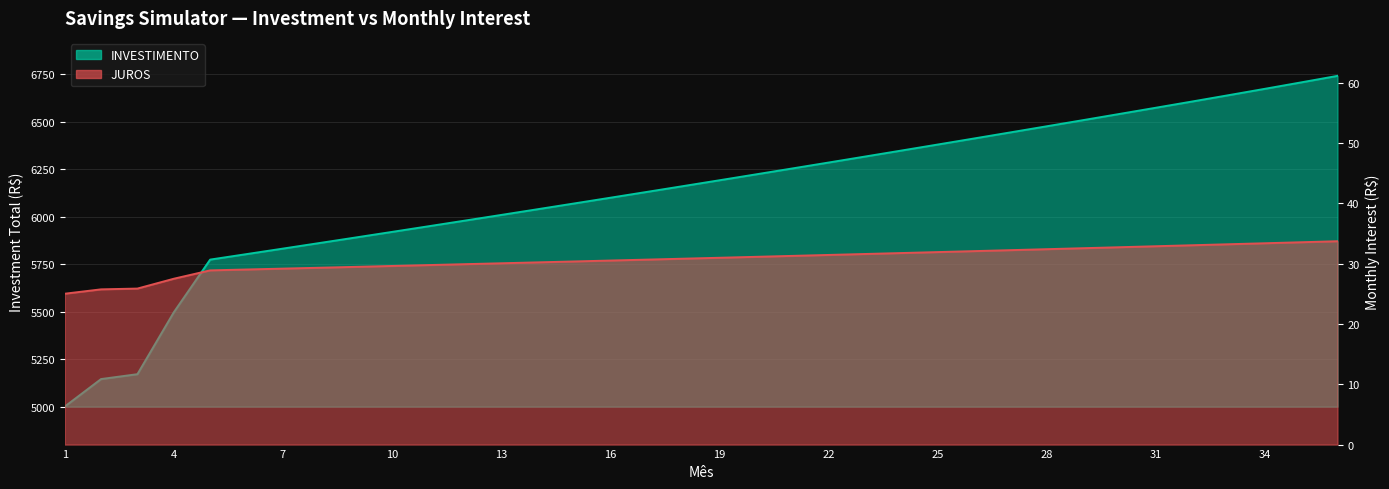

What is the difference between the second highest and minimum values in the INVESTIMENTO series?

1707.2